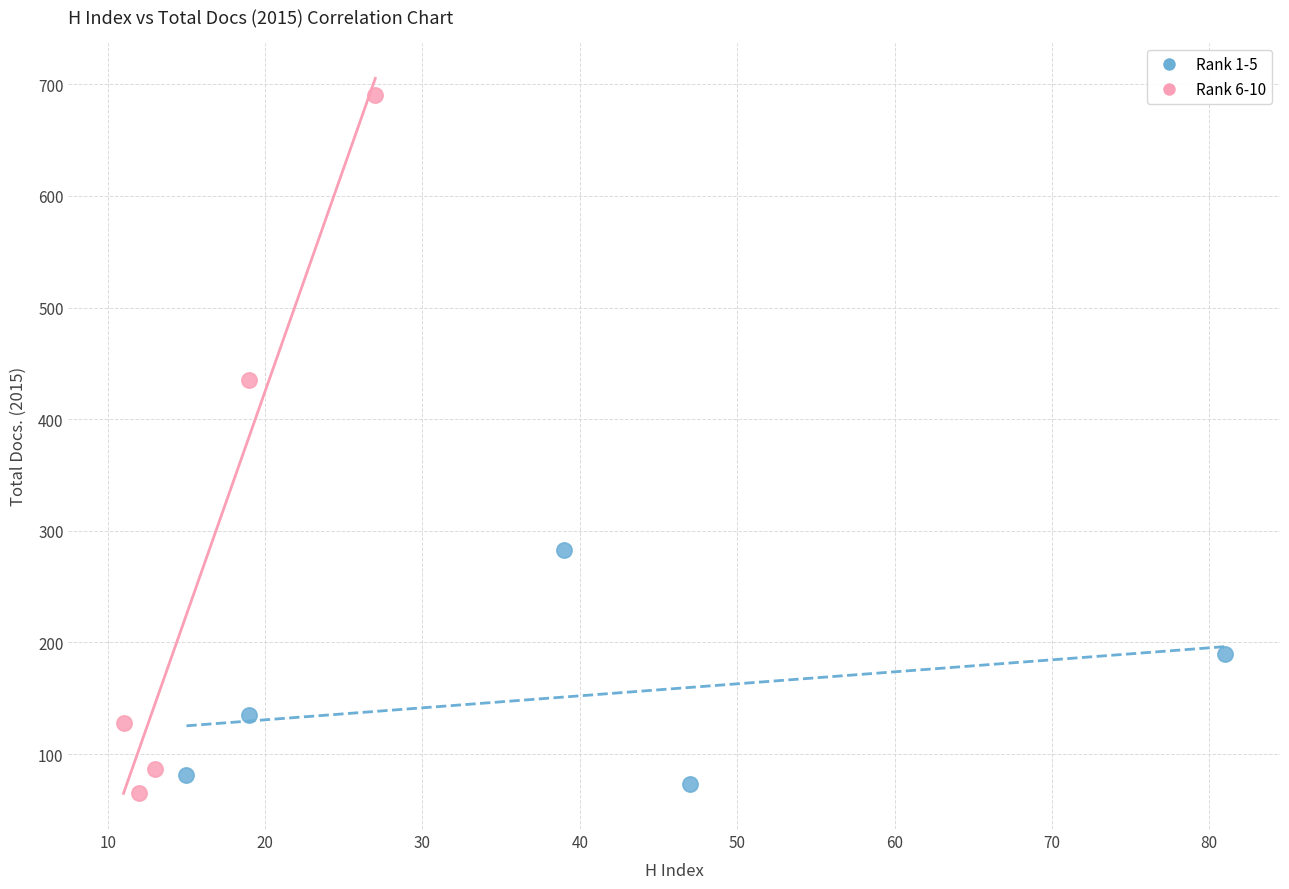

Which series has the largest Y range (max minus min)?

Rank 6-10